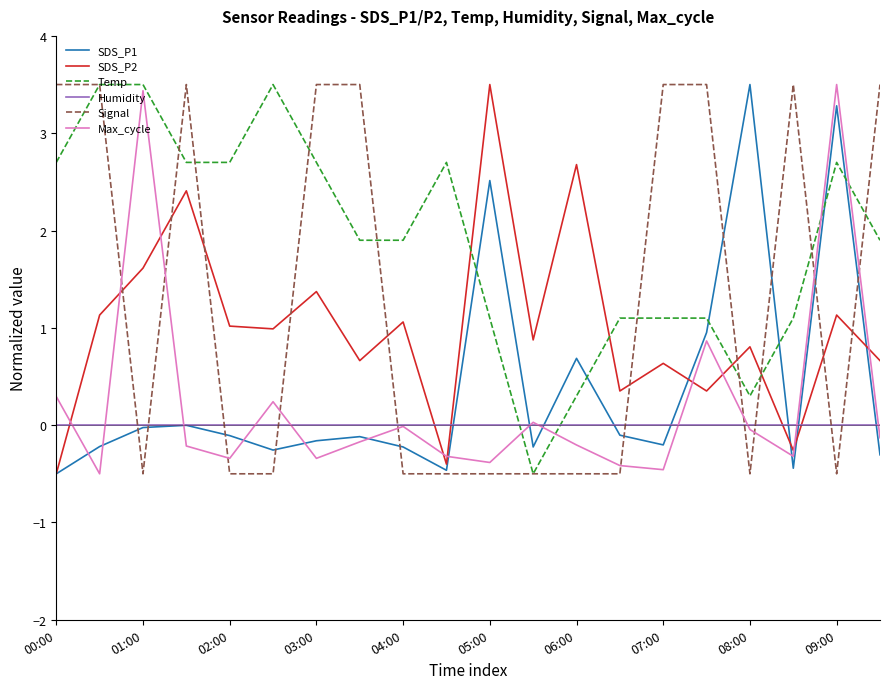

How many categories are shown in the chart?

20